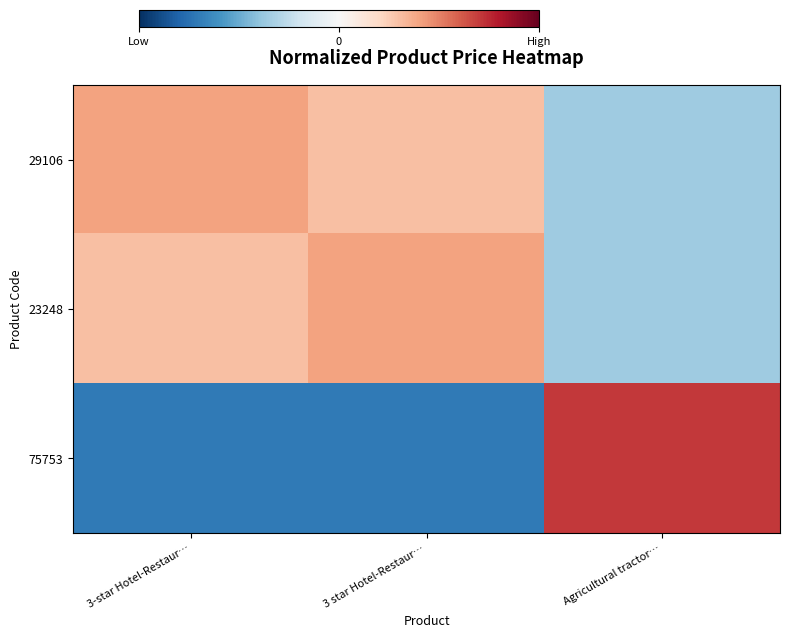

What is the spread (max minus min) of values at 3 star Hotel-Restaur…?

2.2